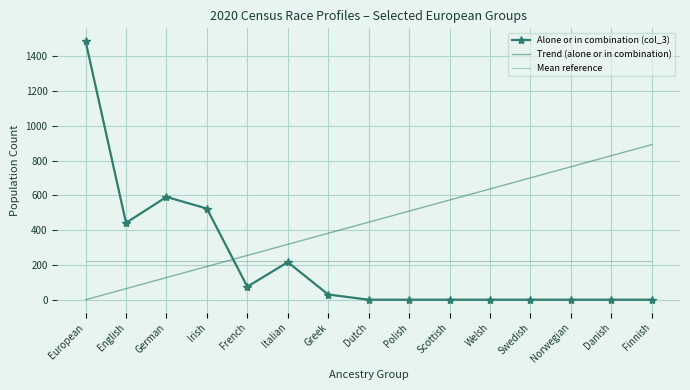

Which series ends up on top after the final intersection of Trend (alone or in combination) and Alone or in combination (col_3)?

Trend (alone or in combination)